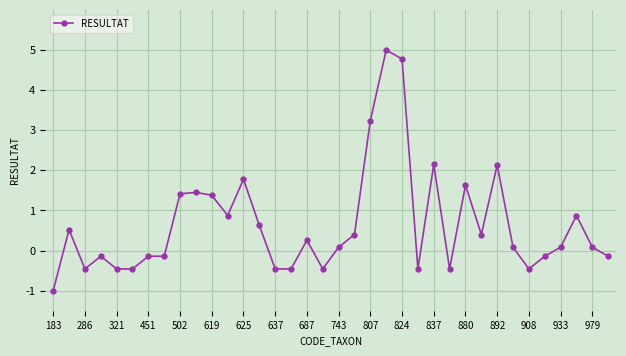

What is the smallest value displayed?

-1.0